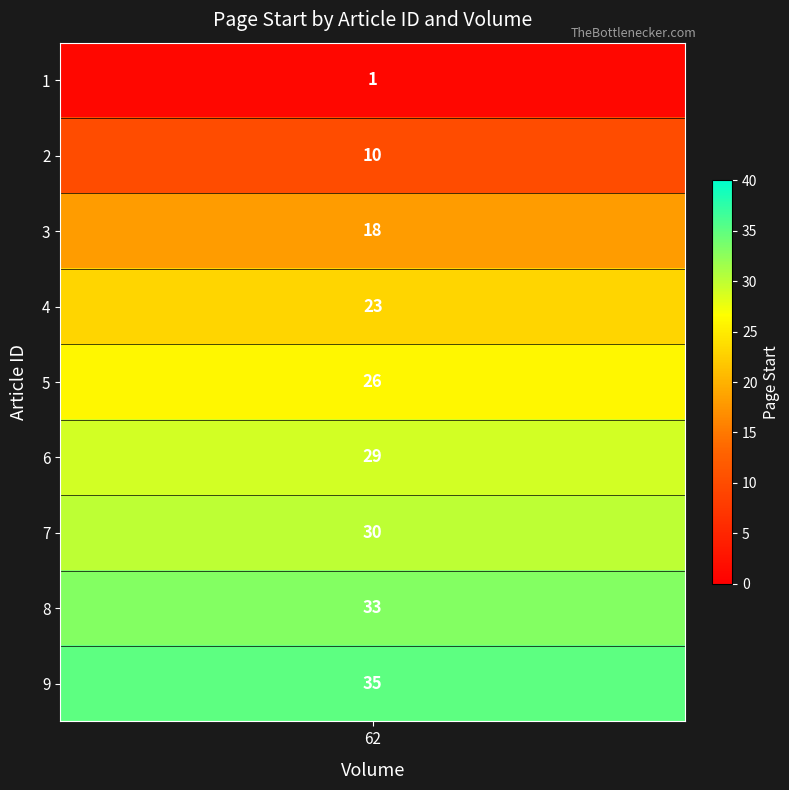

At which label is the value closest to 18?

3